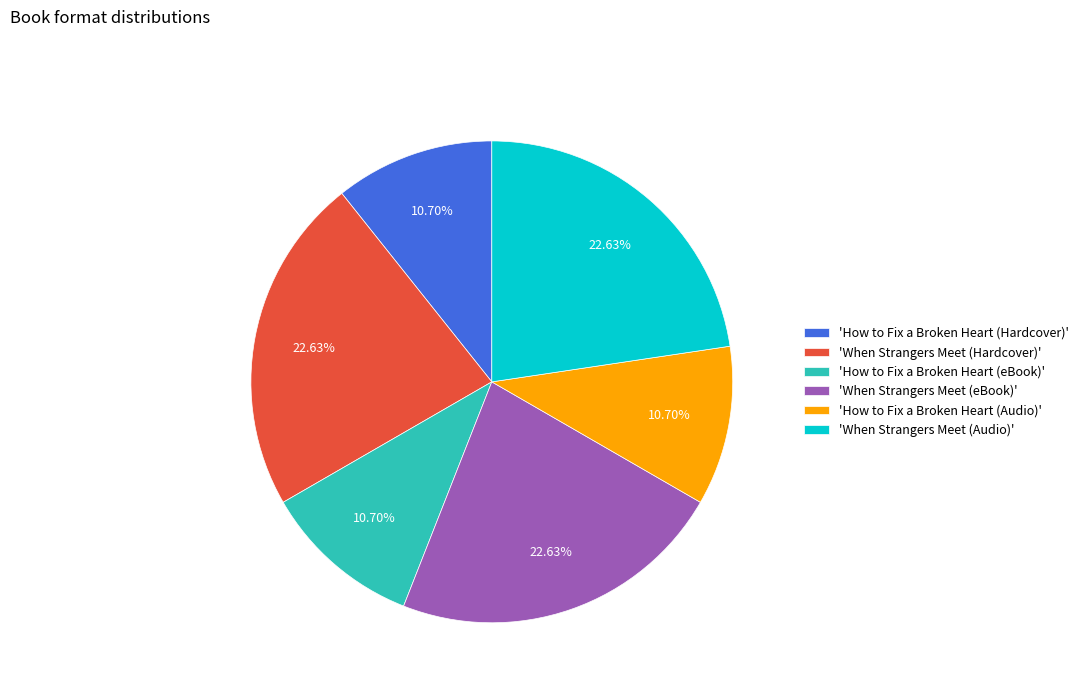

Do 'How to Fix a Broken Heart (Hardcover)' and 'How to Fix a Broken Heart (Audio)' together represent more than half of the pie?

No